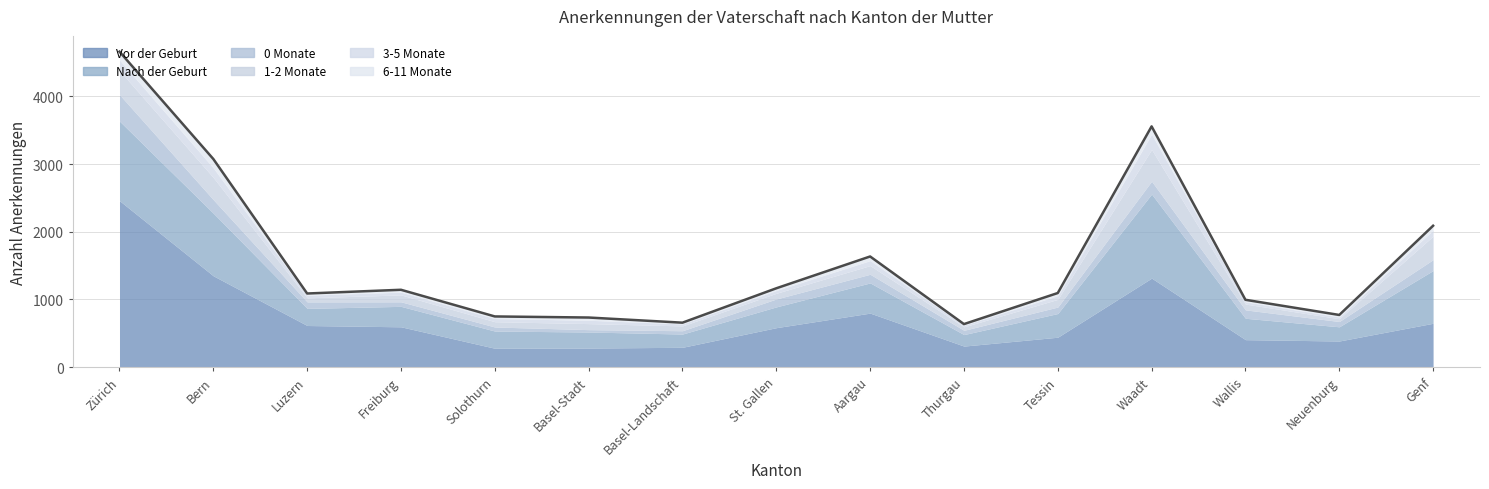

Reading left to right, what are all the values shown in this chart?

Vor der Geburt: 2458	1348	614	595	278	281	292	582	797	310	441	1314	405	385	647
Nach der Geburt: 1176	925	253	302	254	237	196	307	446	170	350	1242	316	210	779
0 Monate: 391	200	96	67	60	35	49	117	128	63	96	190	124	78	161
1-2 Monate: 355	327	60	102	78	89	71	84	128	51	113	468	86	41	347
3-5 Monate: 158	142	39	41	47	50	30	42	74	26	54	227	33	26	89
6-11 Monate: 122	132	25	35	31	40	18	32	61	15	40	115	30	30	65